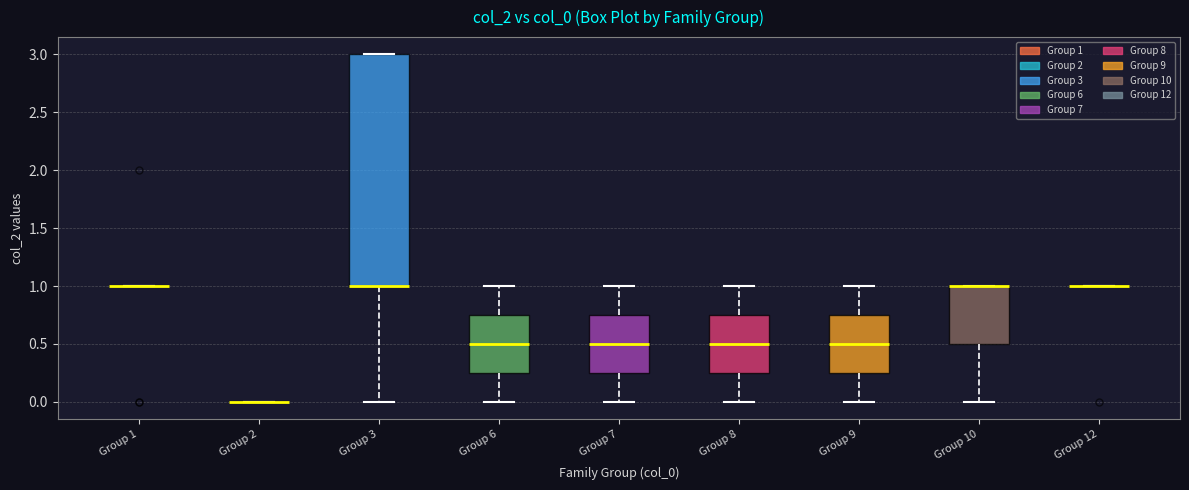

Comparing the boxes themselves (not the whiskers), which one is the tallest?

Group 3